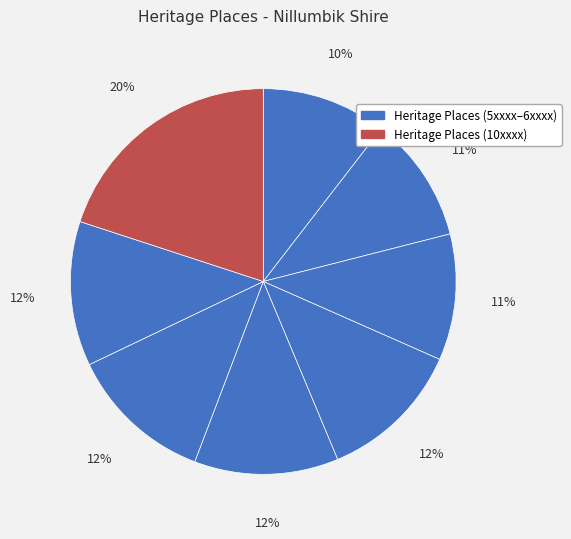

To the nearest percent, what is the difference between the largest and smallest slice percentages?

10%